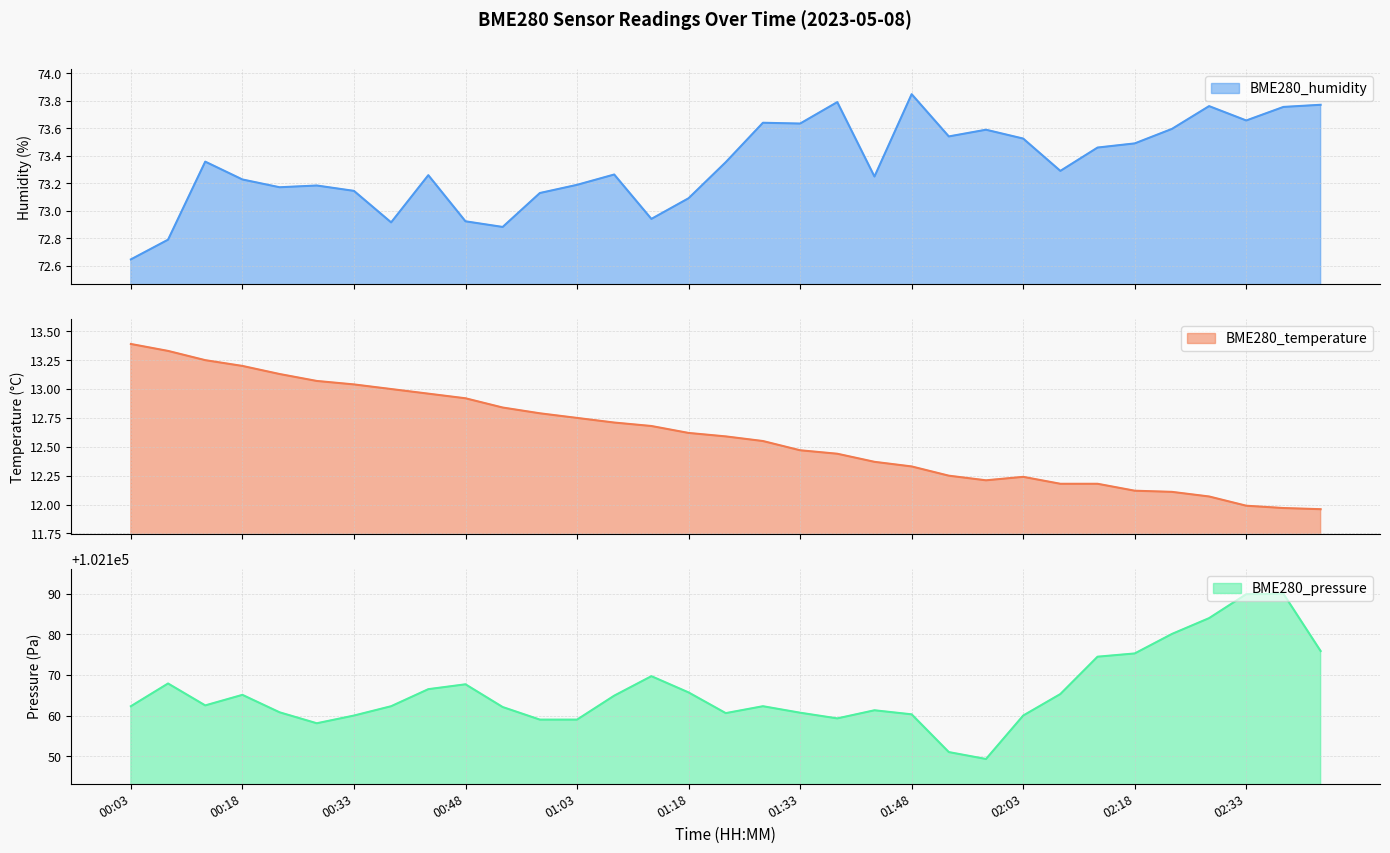

Which category has the highest value across all series?

02:38